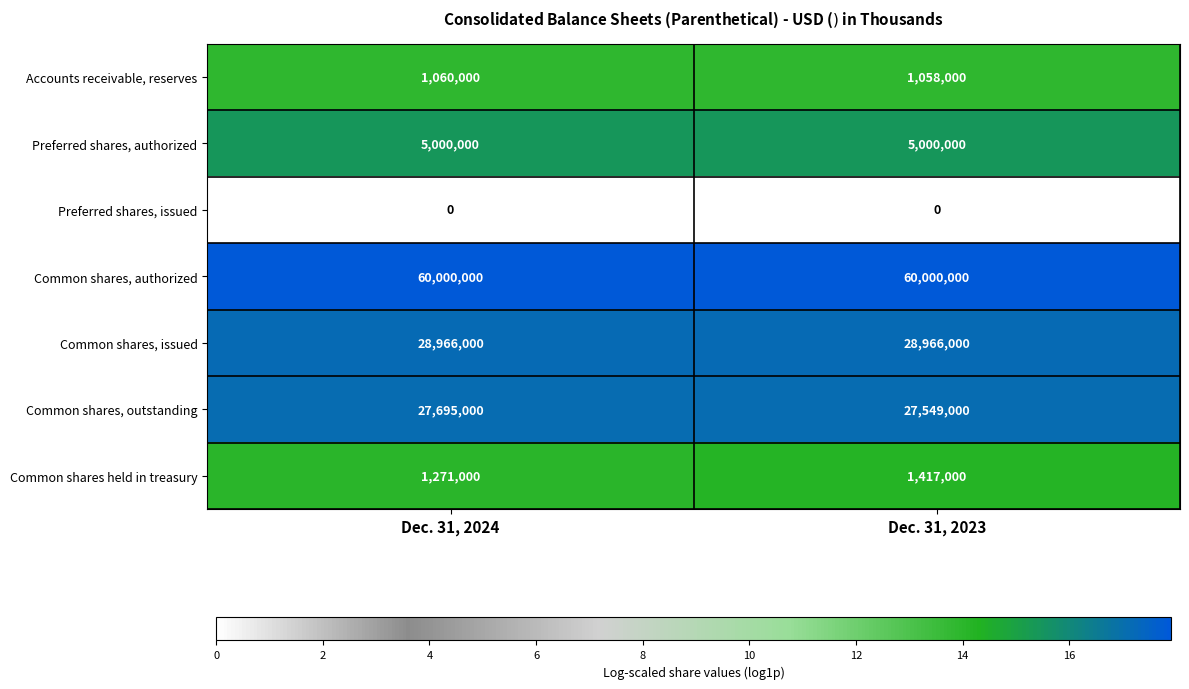

At how many categories does at least one series exceed 8?

2